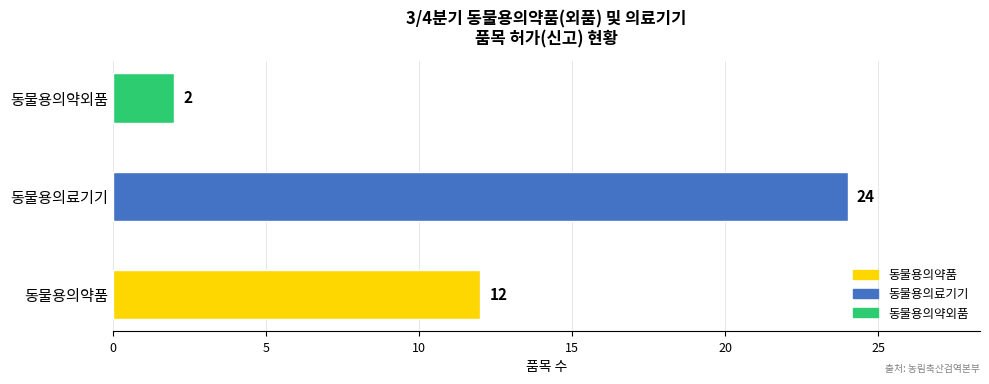

Reading top to bottom, transcribe all the data shown in this chart.

동물용의약외품=2	동물용의료기기=24	동물용의약품=12